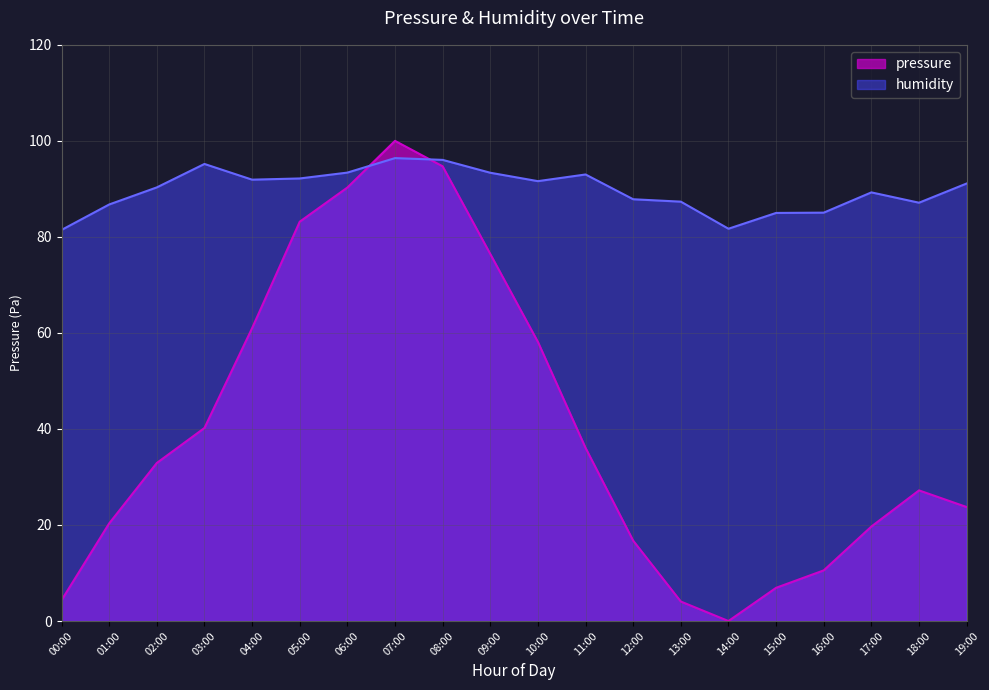

Which series has the largest total across all categories?

humidity